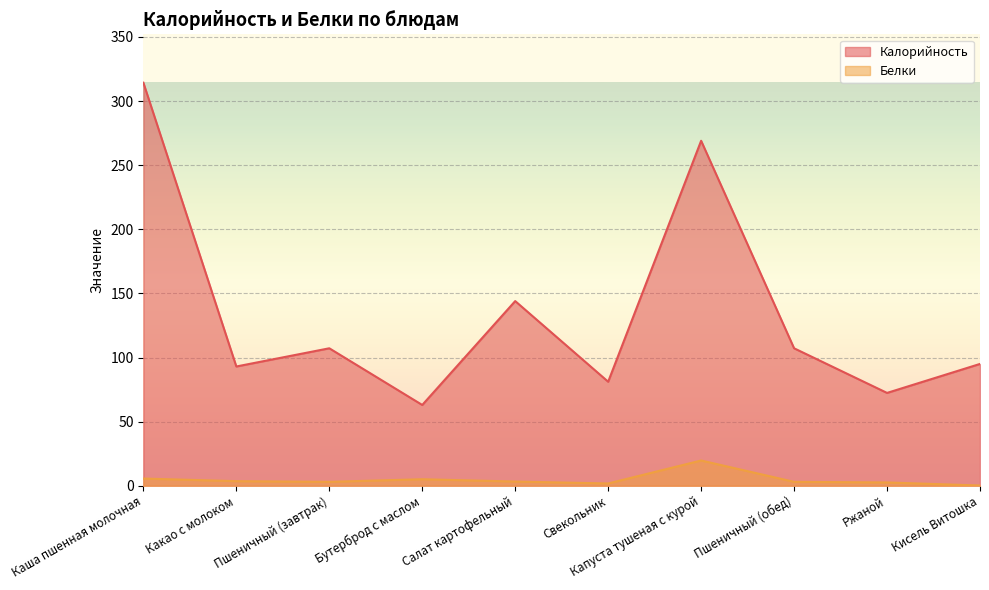

At how many categories does at least one series exceed 127?

3